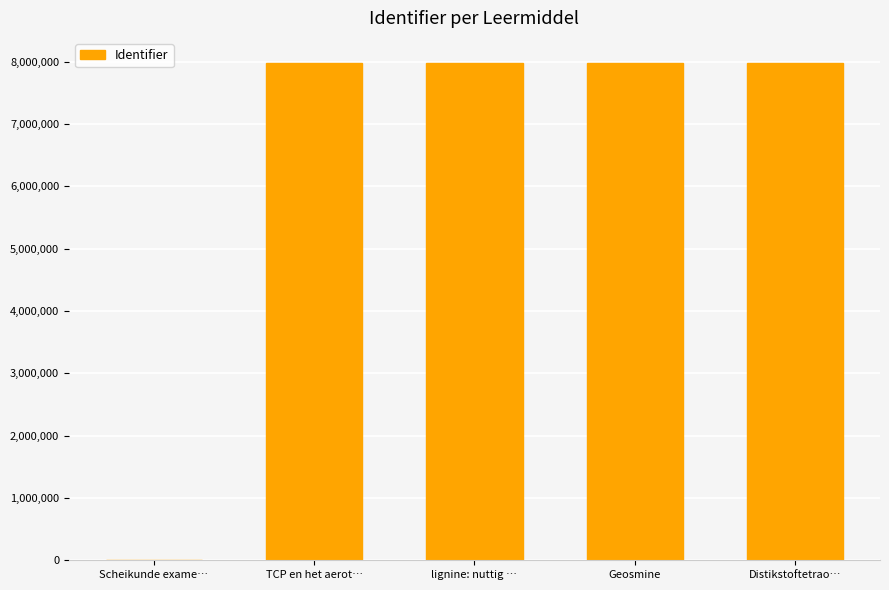

What is the sum of the values at TCP en het aerot… and lignine: nuttig …?

15967044